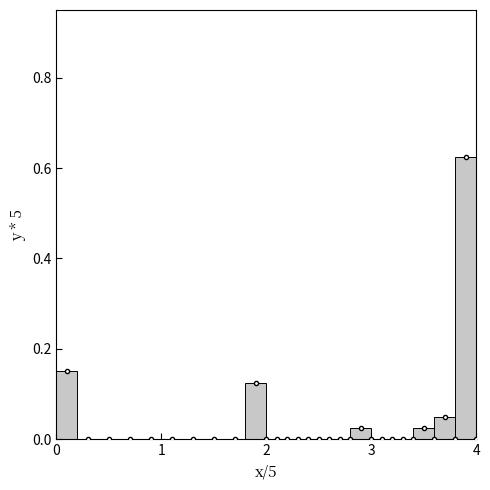

Around what value on the x-axis is the tallest bar? Give the approximate position of its centre, as read against the axis.

3.9